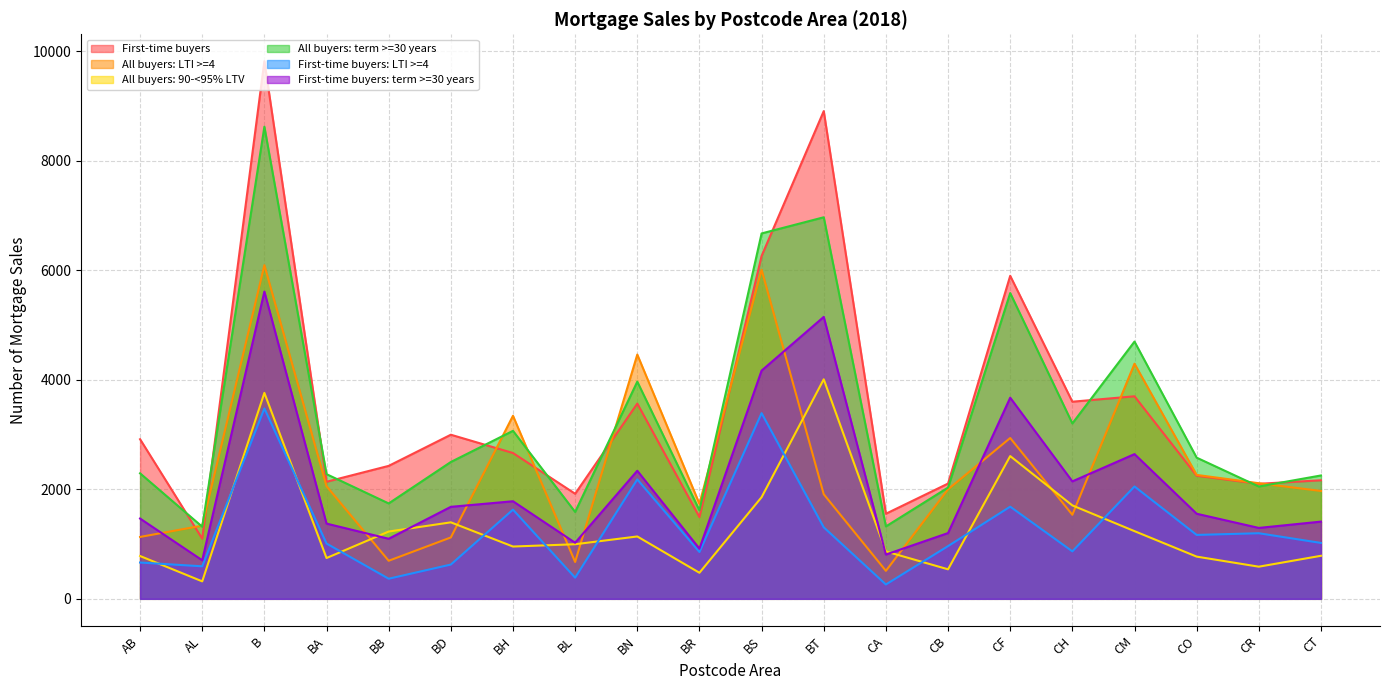

Which label corresponds to the largest value in the chart?

B